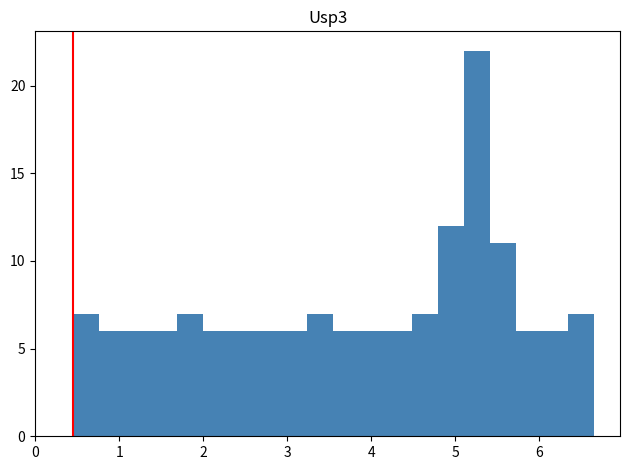

Read against the x-axis, roughly where is the centre of the tallest bar?

5.3